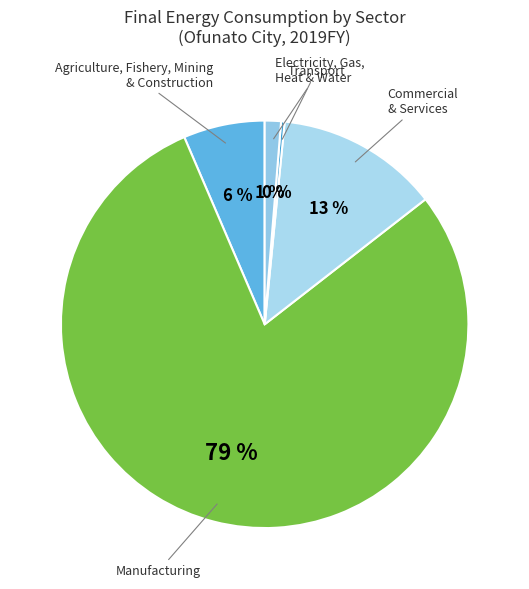

Count the number of slices in the pie.

5